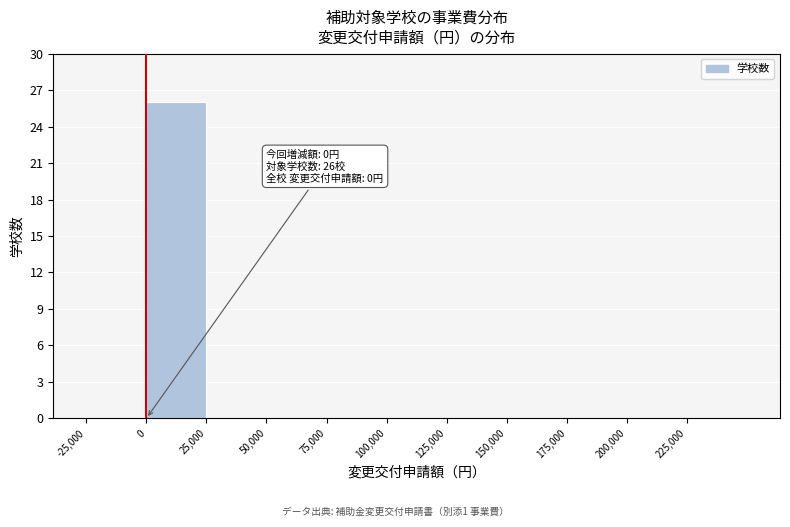

Over which range of the x-axis is the bar tallest?

0 to 25000